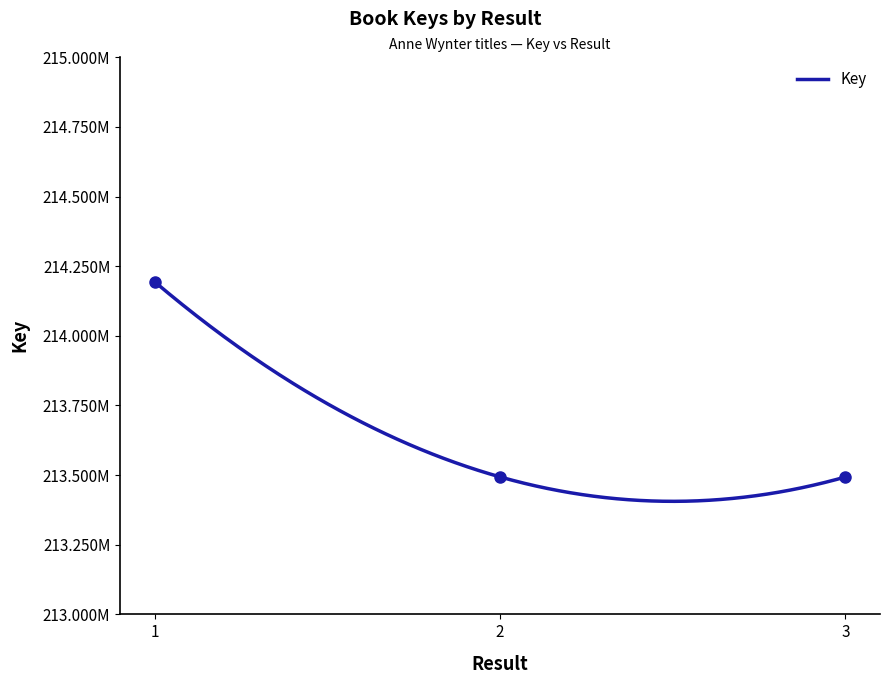

What is the ratio of the value at 1 to the value at 3?

1.0